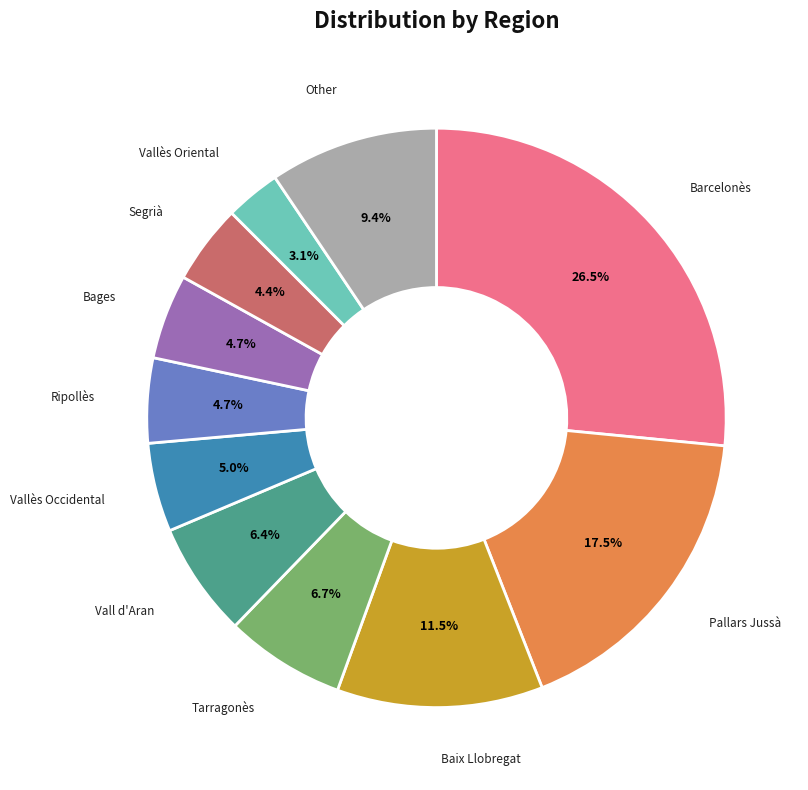

Is there a majority slice in this chart?

No